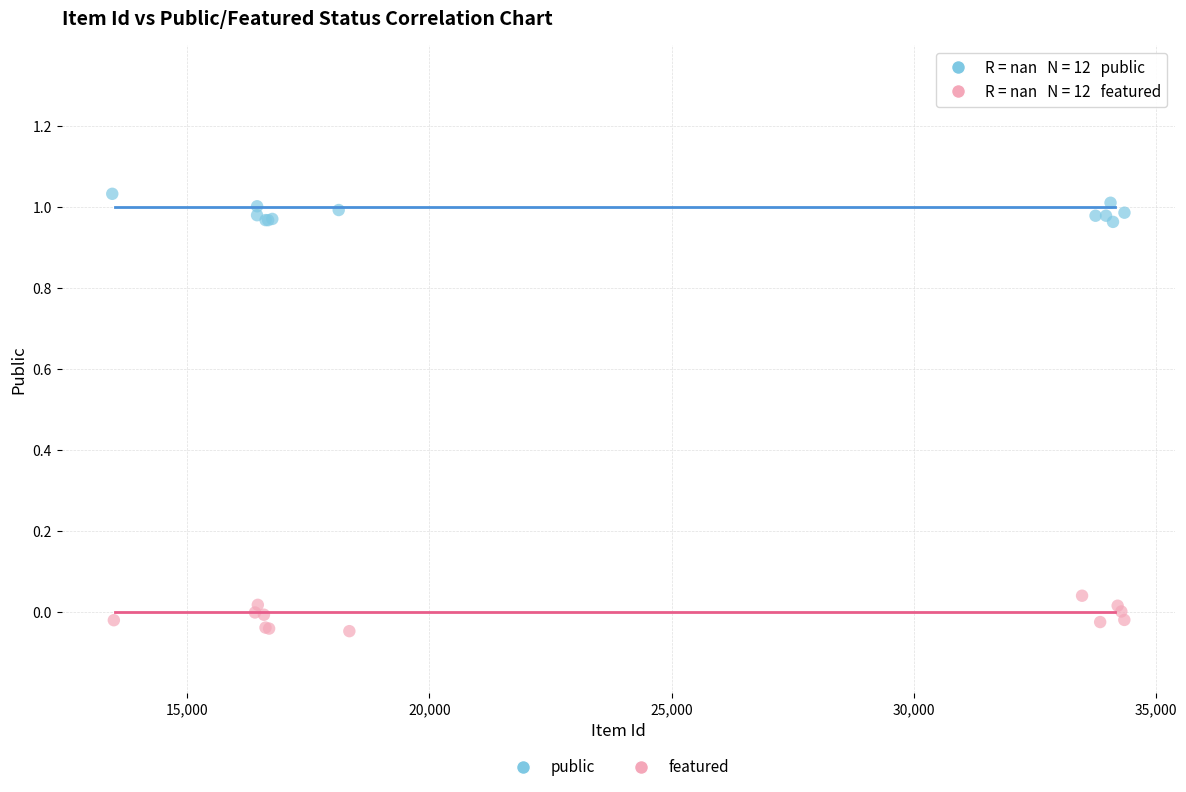

Which series contains the highest Y value?

public